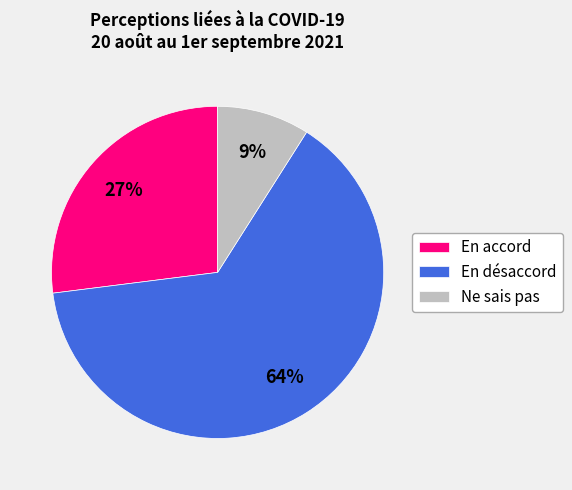

Between En désaccord and En accord, which is larger?

En désaccord